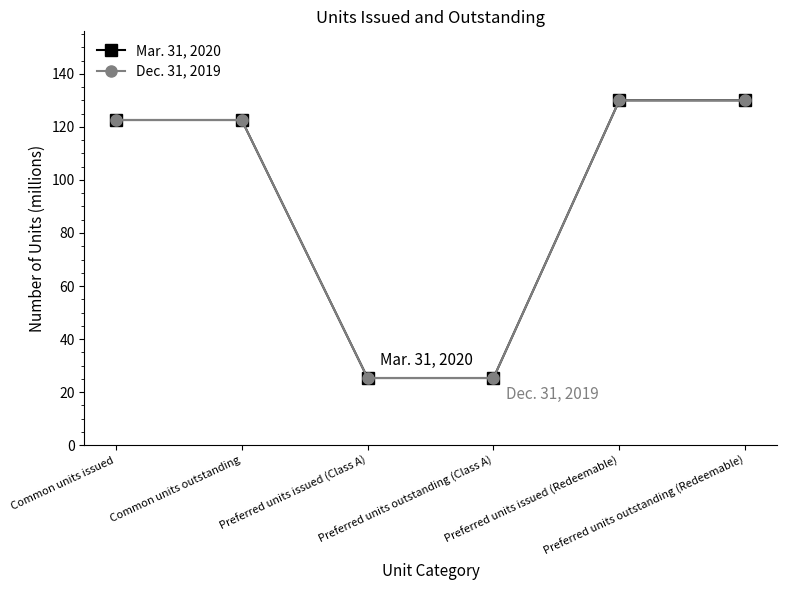

At how many categories does at least one series exceed 105?

4